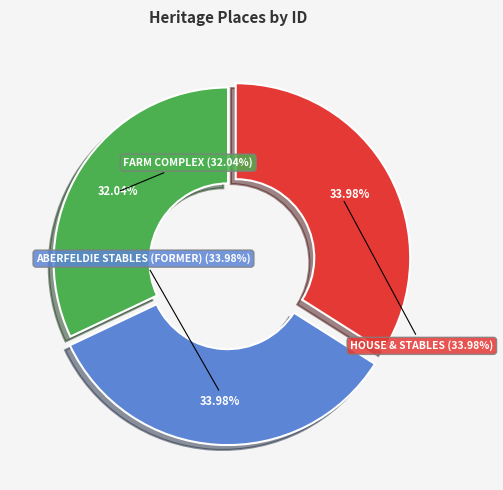

Is the sum of ABERFELDIE STABLES (FORMER) and HOUSE & STABLES greater than half?

Yes